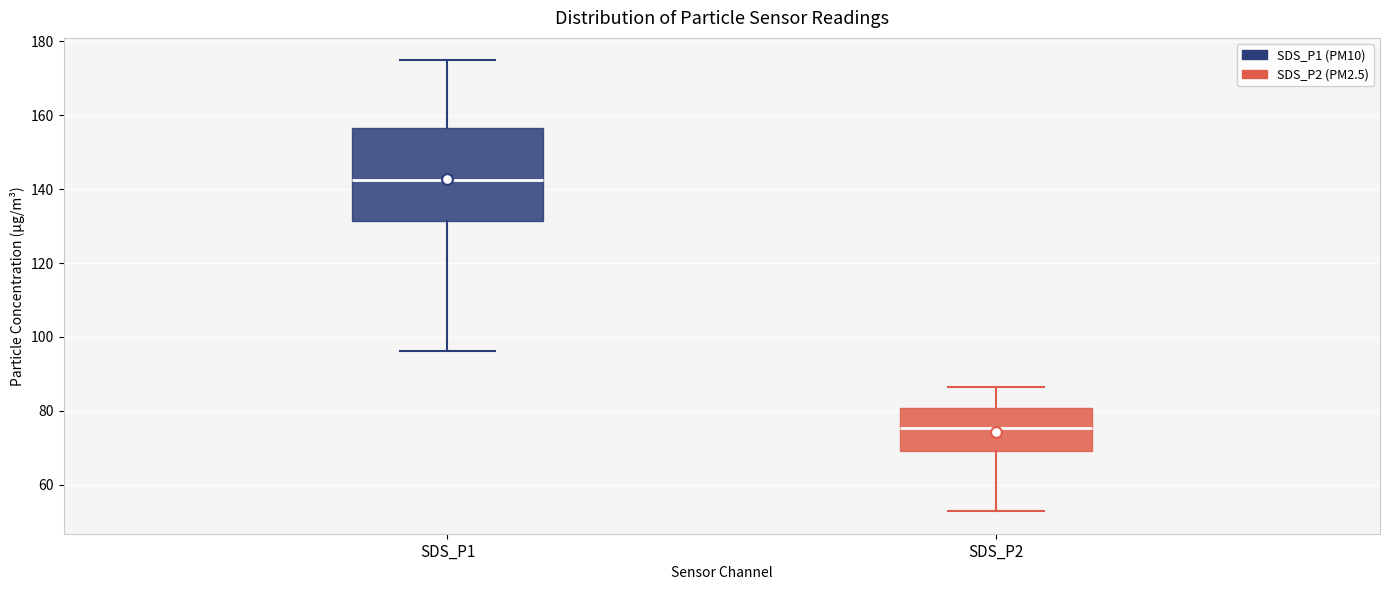

Where does the median line of the box for SDS_P1 sit on the y-axis? The values are not printed on the chart, so give them approximately, as read against the axis.

142